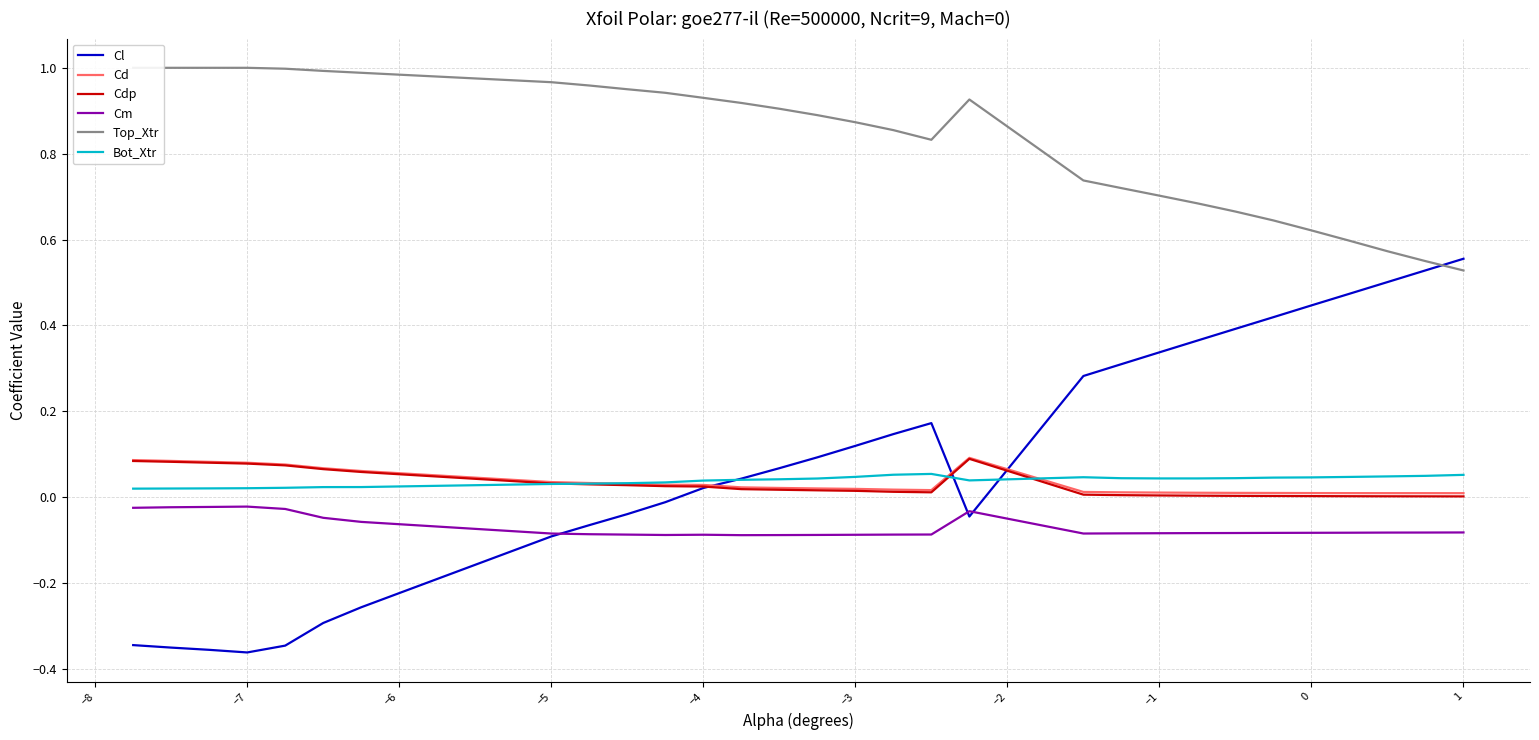

How many lines are shown in the chart?

6